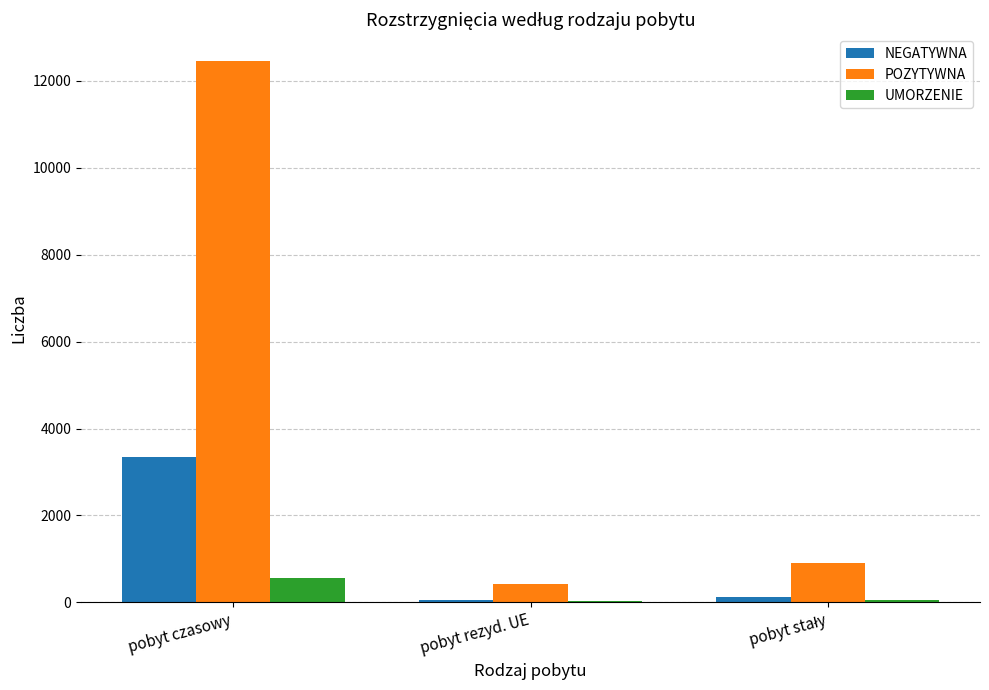

What is the greatest value displayed?

12451